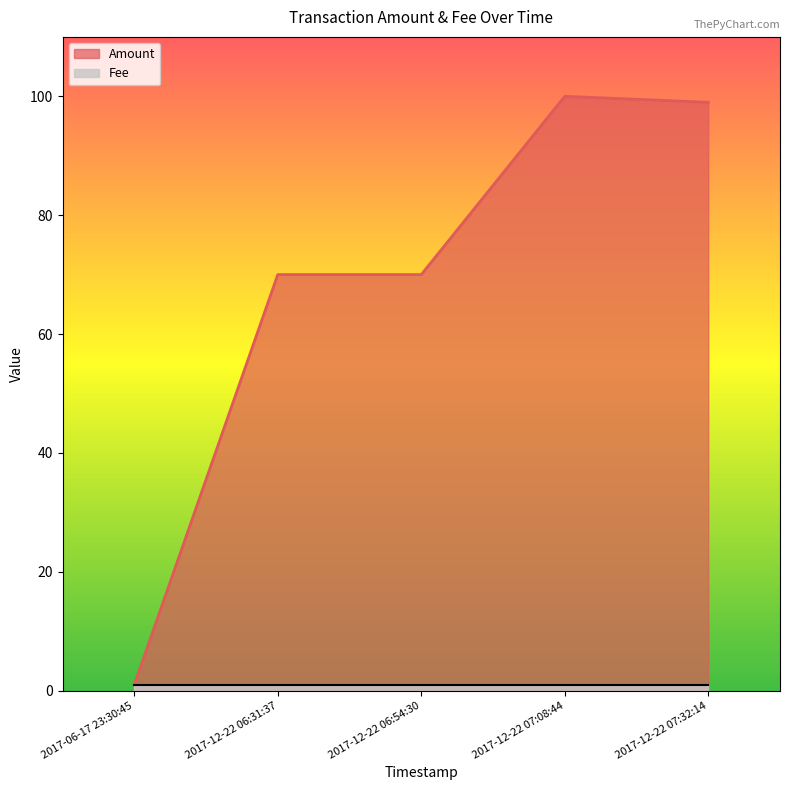

True or false: Fee has a value of 1 at 2017-12-22 07:08:44.

True